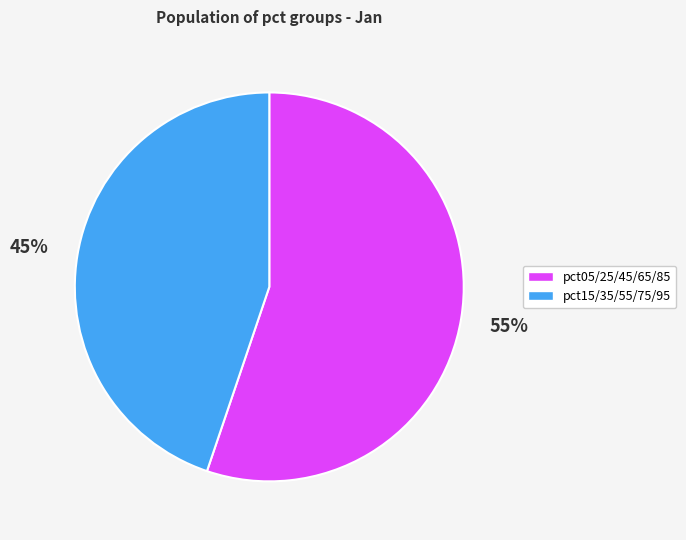

Is there any slice that represents more than half of the pie?

Yes